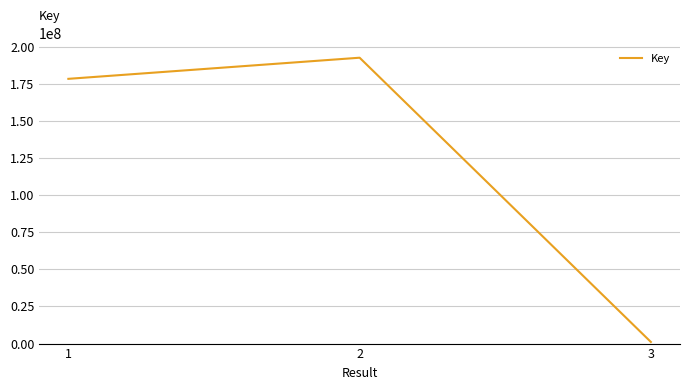

What is the greatest value displayed?

192706785